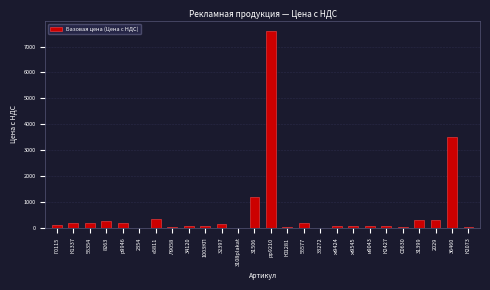

Where is the data nearest to the value 3800?

36460